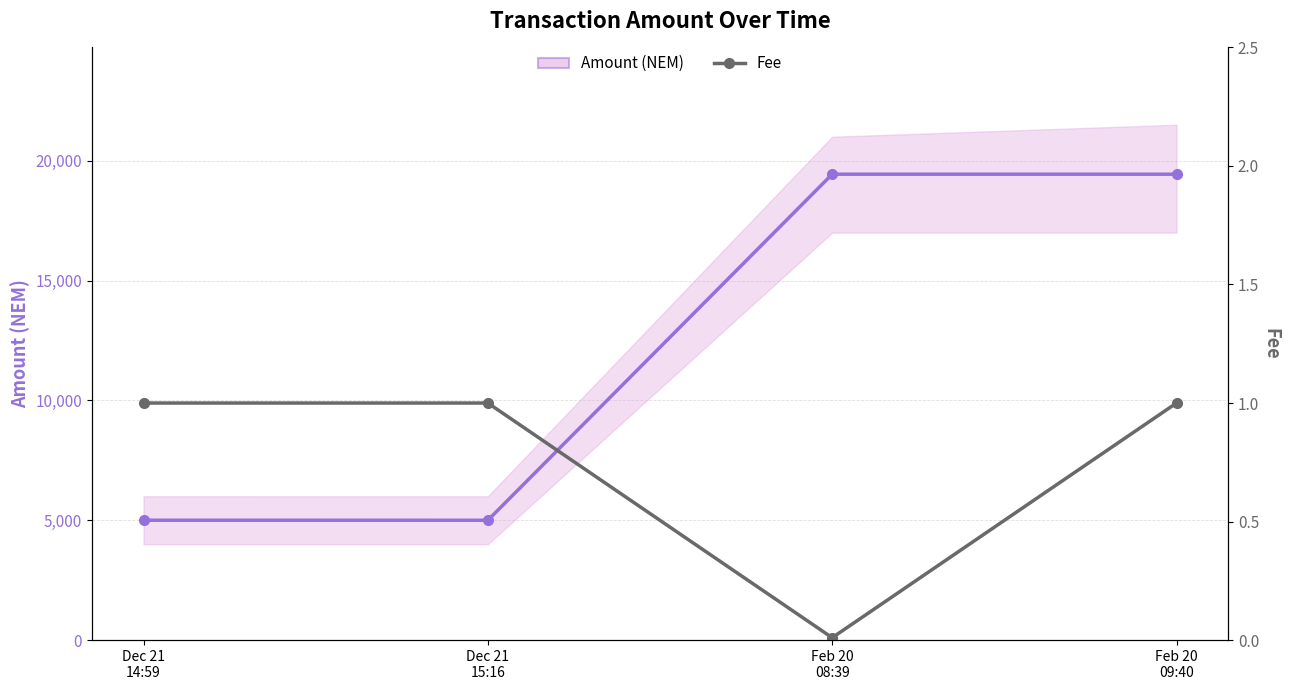

Reading right to left, list all the values displayed in this chart.

Amount (NEM): 19435.8	19436.8	4999.0	5000.0
Fee: 1.0	0.0	1.0	1.0